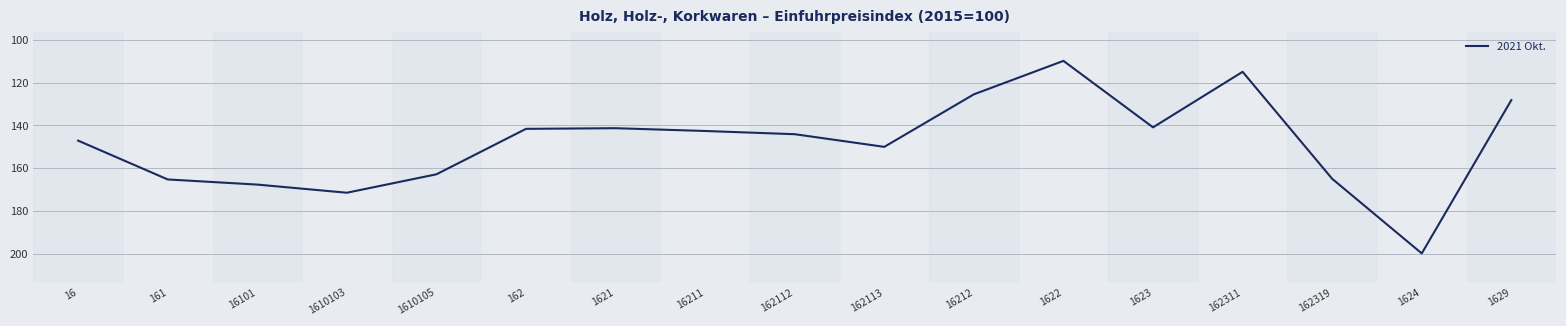

Which category has the lowest value across all series?

1622